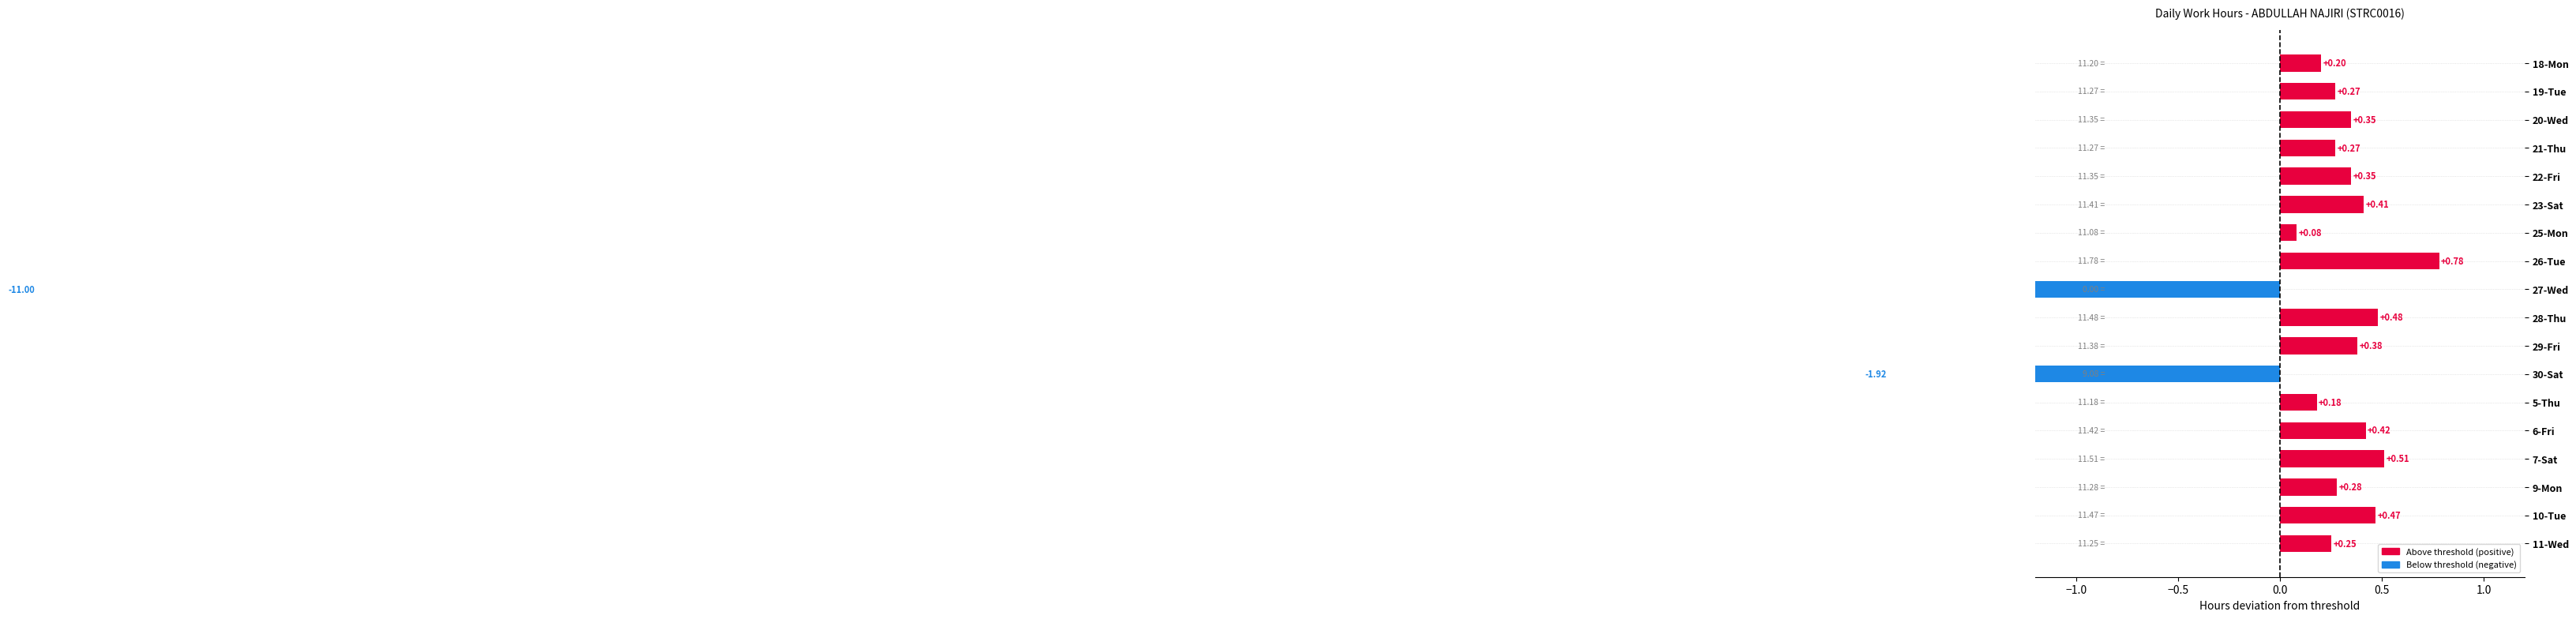

How many bars are there in total?

18